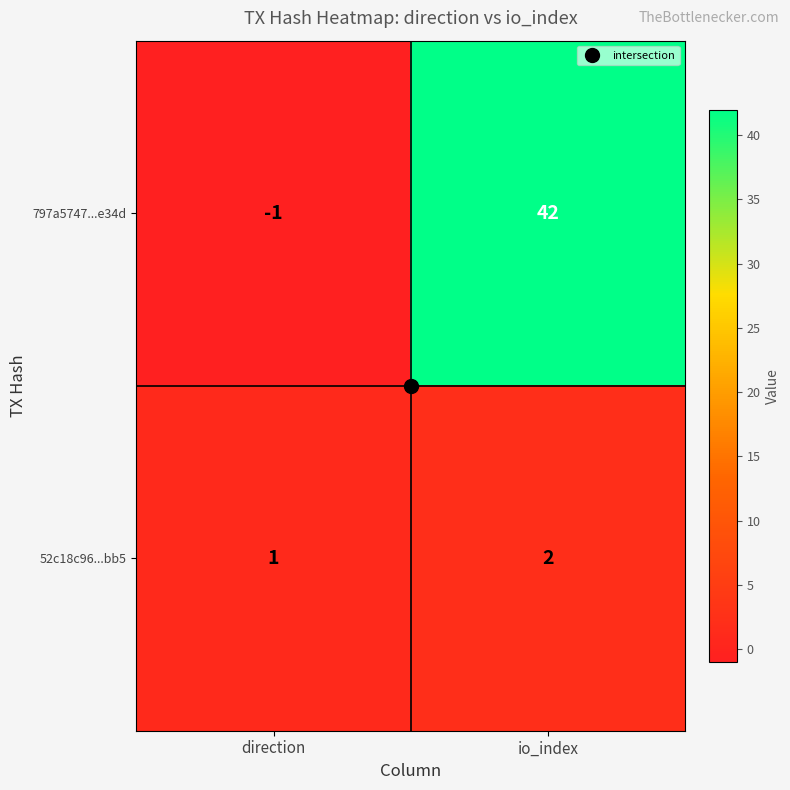

Rank the series at io_index from lowest to highest value.

52c18c96...bb5, 797a5747...e34d